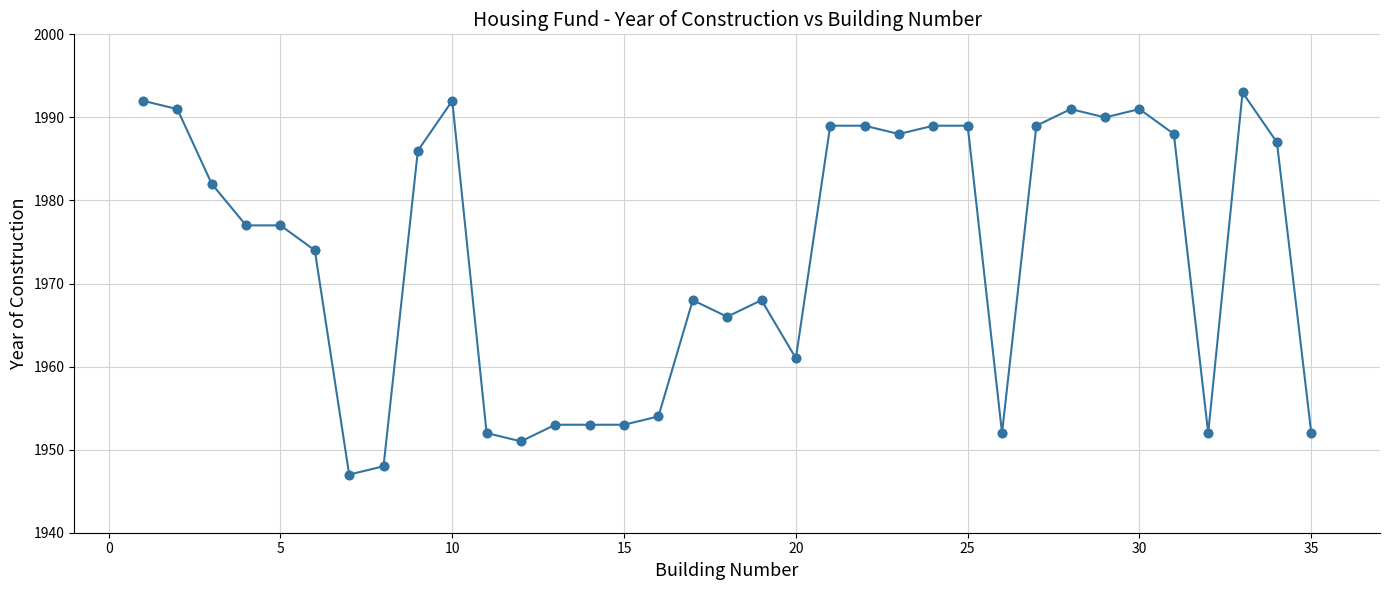

What is the difference between the maximum and minimum values?

46